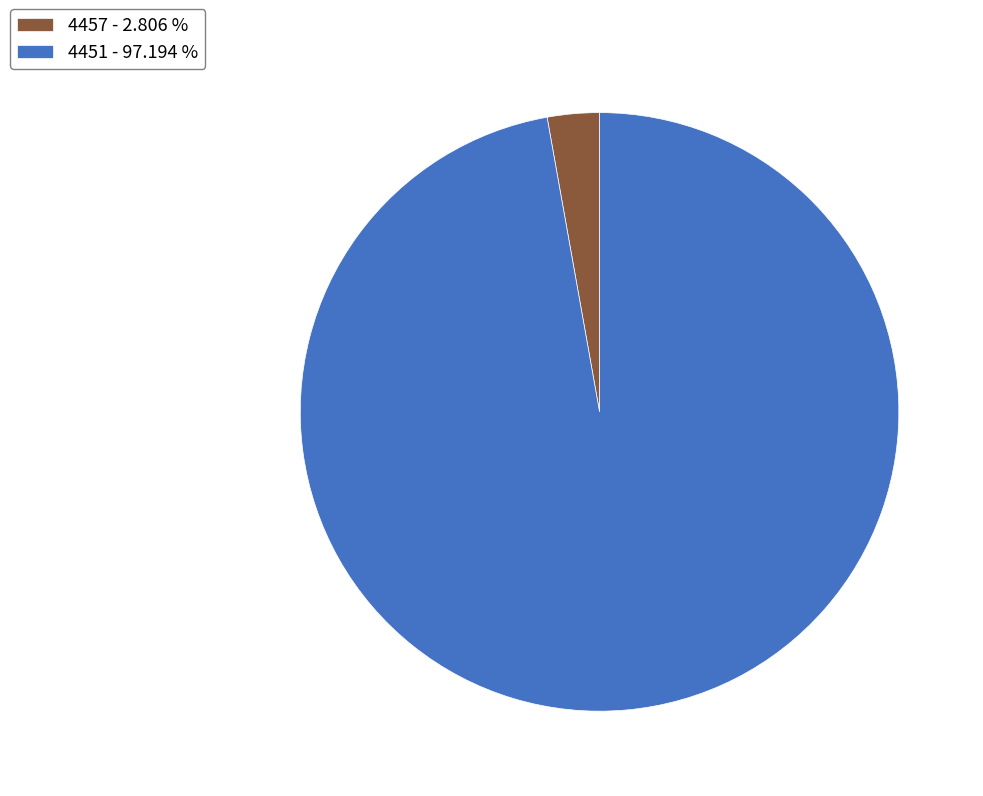

Which has a higher value, 4451 - 97.194 % or 4457 - 2.806 %?

4451 - 97.194 %